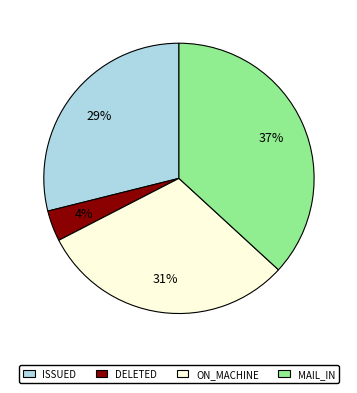

Rank the categories by value from lowest to highest.

DELETED, ISSUED, ON_MACHINE, MAIL_IN